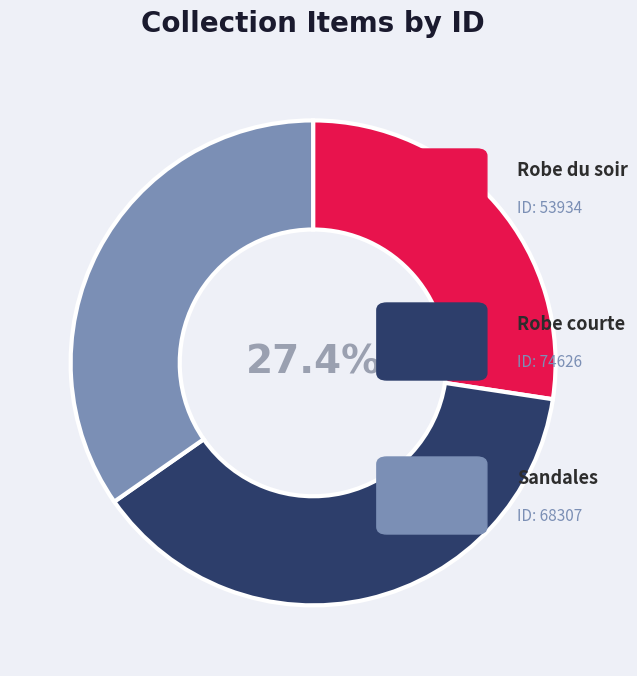

Does any single category account for the majority?

No